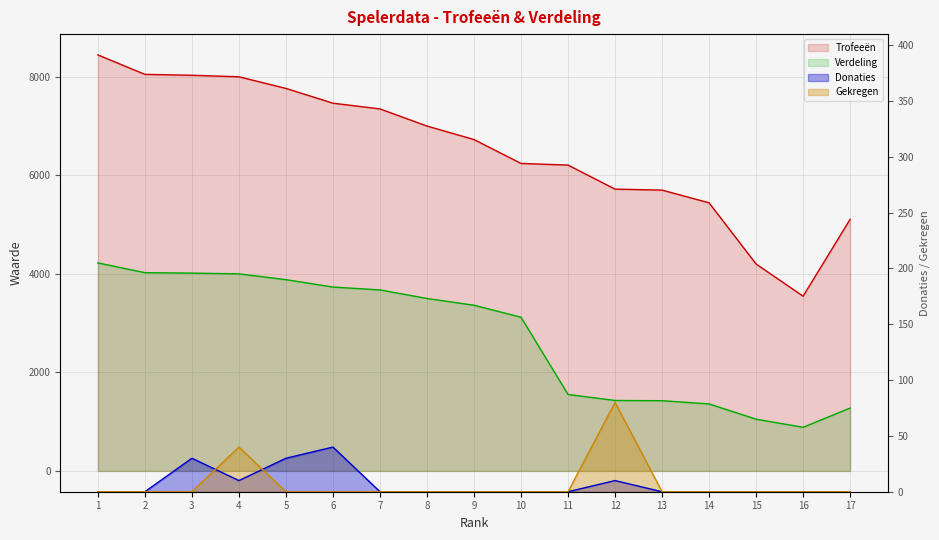

The Donaties series shows 0 at 13. True or false?

True